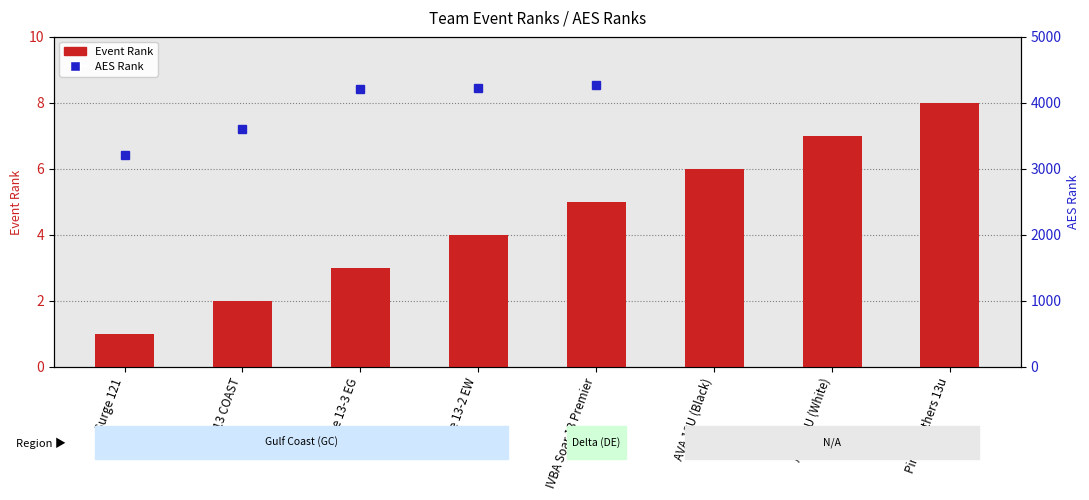

What is the label of the 3rd bar from the left?

Surge 13-3 EG